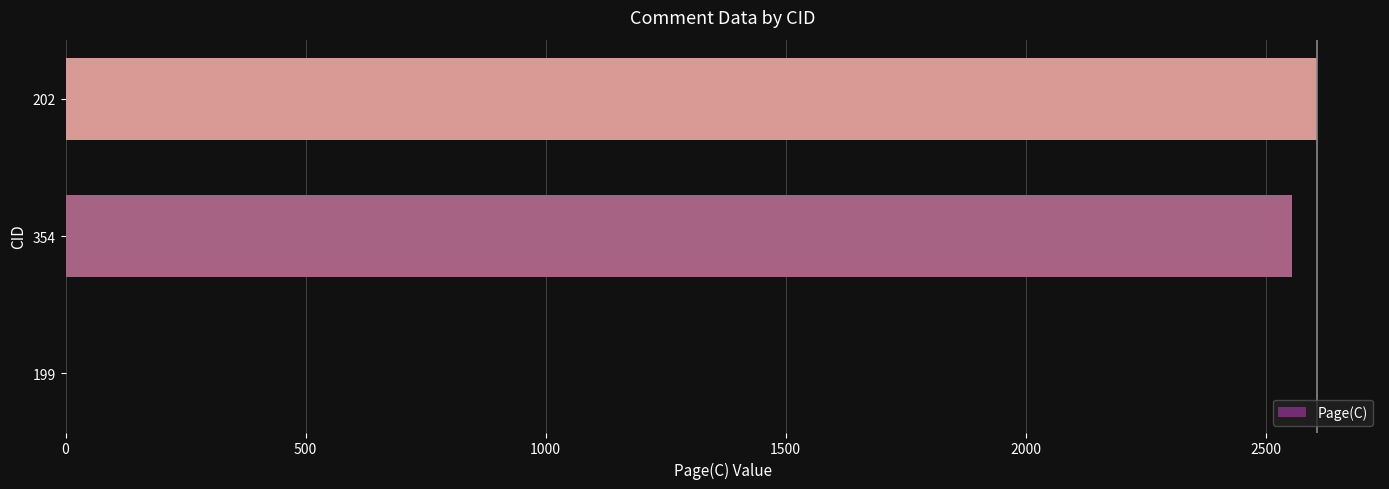

How many series are shown in this chart?

1